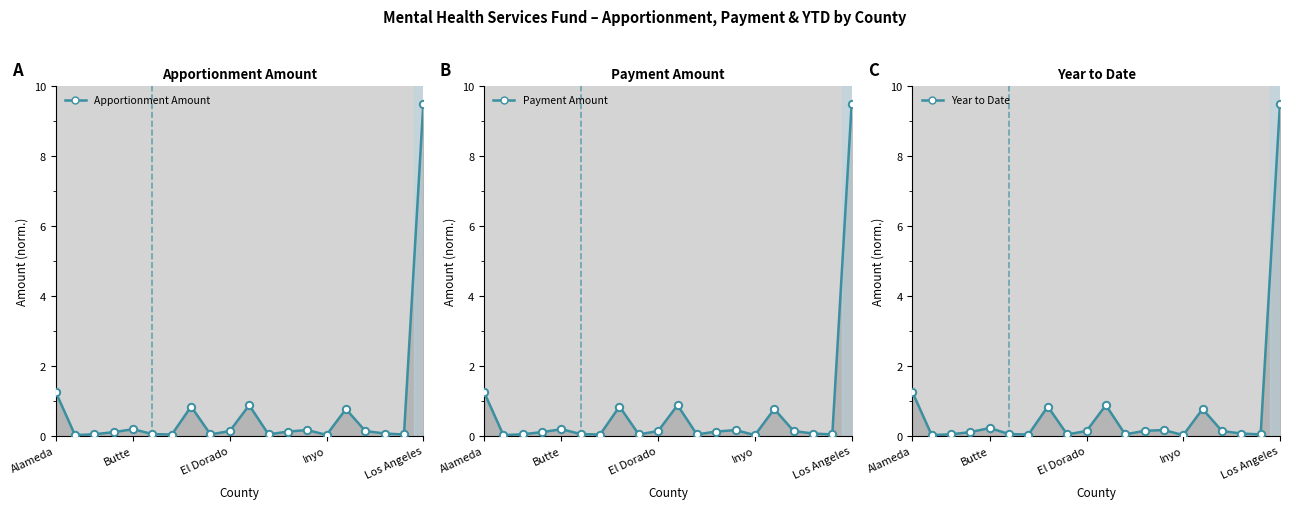

Which series has the largest total across all categories?

Year to Date